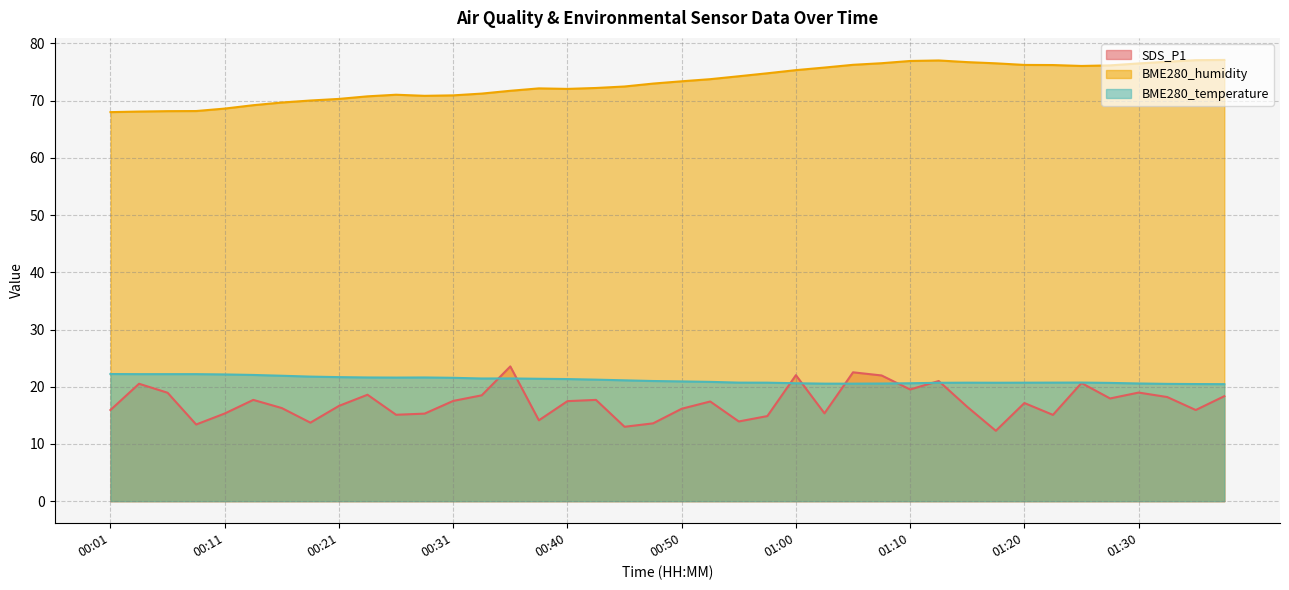

Reading left to right, what are all the values shown in this chart?

SDS_P1: 00:01=15.9	00:04=20.5	00:06=18.9	00:09=13.4	00:11=15.3	00:13=17.7	00:16=16.3	00:18=13.7	00:21=16.6	00:23=18.6	00:26=15.1	00:28=15.3	00:31=17.5	00:33=18.5	00:35=23.6	00:38=14.1	00:40=17.5	00:43=17.7	00:45=13.0	00:48=13.6	00:50=16.1	00:53=17.4	00:55=13.9	00:58=14.9	01:00=22.0	01:03=15.3	01:05=22.5	01:08=22.0	01:10=19.5	01:13=21.0	01:15=16.5	01:18=12.3	01:20=17.1	01:22=15.1	01:25=20.6	01:28=17.9	01:30=19.0	01:33=18.2	01:35=15.9	01:38=18.4
BME280_humidity: 00:01=68.0	00:04=68.1	00:06=68.2	00:09=68.2	00:11=68.6	00:13=69.2	00:16=69.7	00:18=70.0	00:21=70.3	00:23=70.8	00:26=71.0	00:28=70.8	00:31=70.9	00:33=71.2	00:35=71.7	00:38=72.2	00:40=72.1	00:43=72.2	00:45=72.5	00:48=73.0	00:50=73.4	00:53=73.8	00:55=74.3	00:58=74.8	01:00=75.3	01:03=75.8	01:05=76.3	01:08=76.5	01:10=76.9	01:13=77.0	01:15=76.7	01:18=76.5	01:20=76.2	01:22=76.2	01:25=76.1	01:28=76.2	01:30=76.5	01:33=76.8	01:35=77.1	01:38=77.1
BME280_temperature: 00:01=22.2	00:04=22.2	00:06=22.2	00:09=22.2	00:11=22.1	00:13=22.1	00:16=21.9	00:18=21.8	00:21=21.7	00:23=21.6	00:26=21.6	00:28=21.6	00:31=21.6	00:33=21.4	00:35=21.4	00:38=21.4	00:40=21.3	00:43=21.2	00:45=21.1	00:48=21.0	00:50=20.9	00:53=20.9	00:55=20.7	00:58=20.7	01:00=20.6	01:03=20.5	01:05=20.5	01:08=20.6	01:10=20.6	01:13=20.7	01:15=20.7	01:18=20.7	01:20=20.7	01:22=20.7	01:25=20.7	01:28=20.7	01:30=20.6	01:33=20.5	01:35=20.5	01:38=20.4